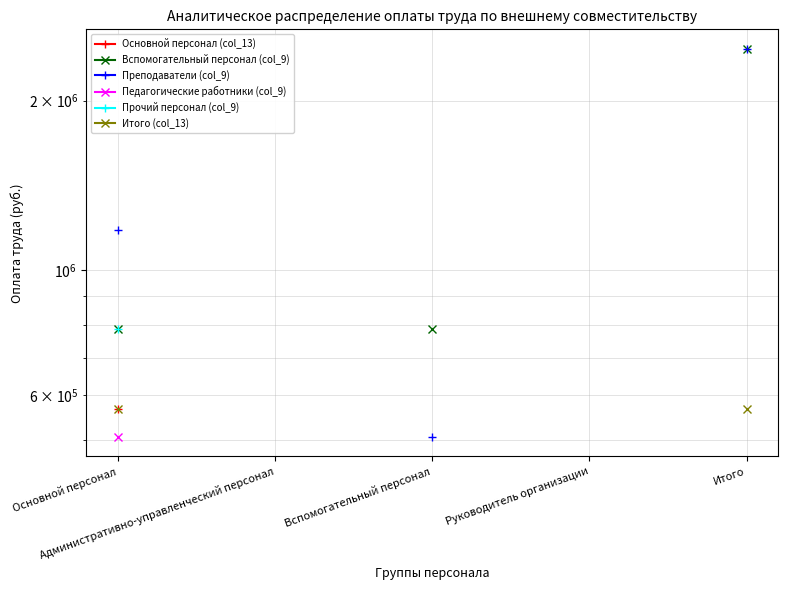

How many positive values does the Вспомогательный персонал (col_9) series have?

3